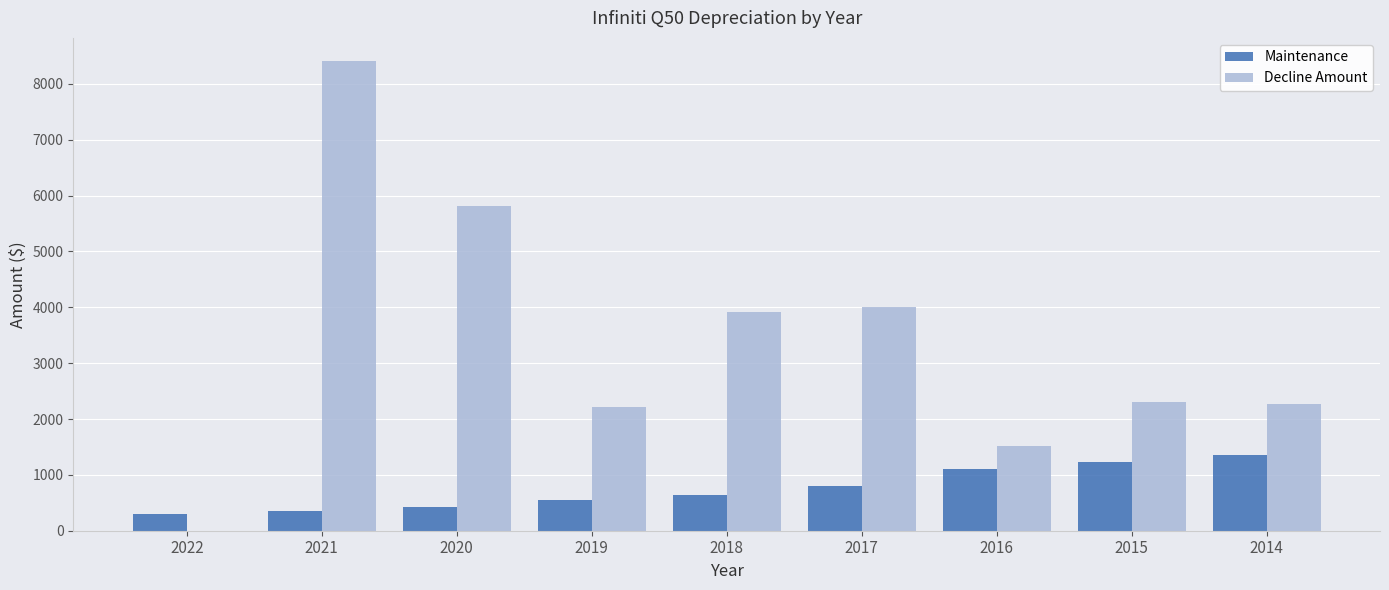

Is it true that Maintenance equals 544 at 2019?

True